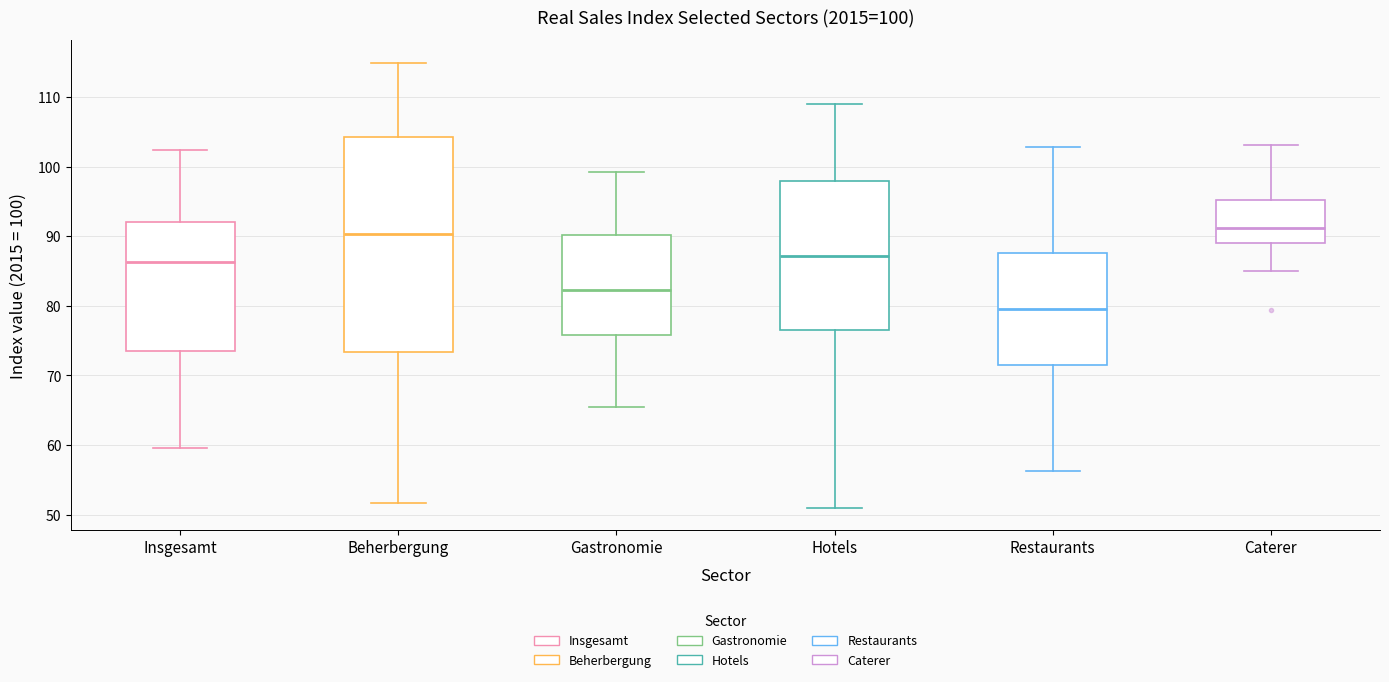

Comparing the boxes themselves (not the whiskers), which one is the tallest?

Beherbergung